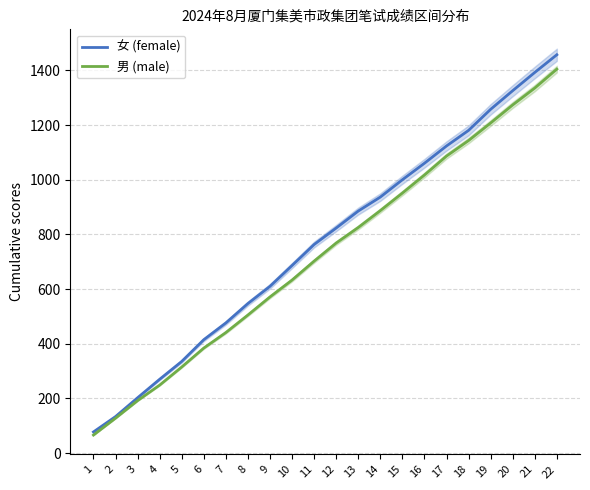

Which has a higher value, 4 or 10?

10